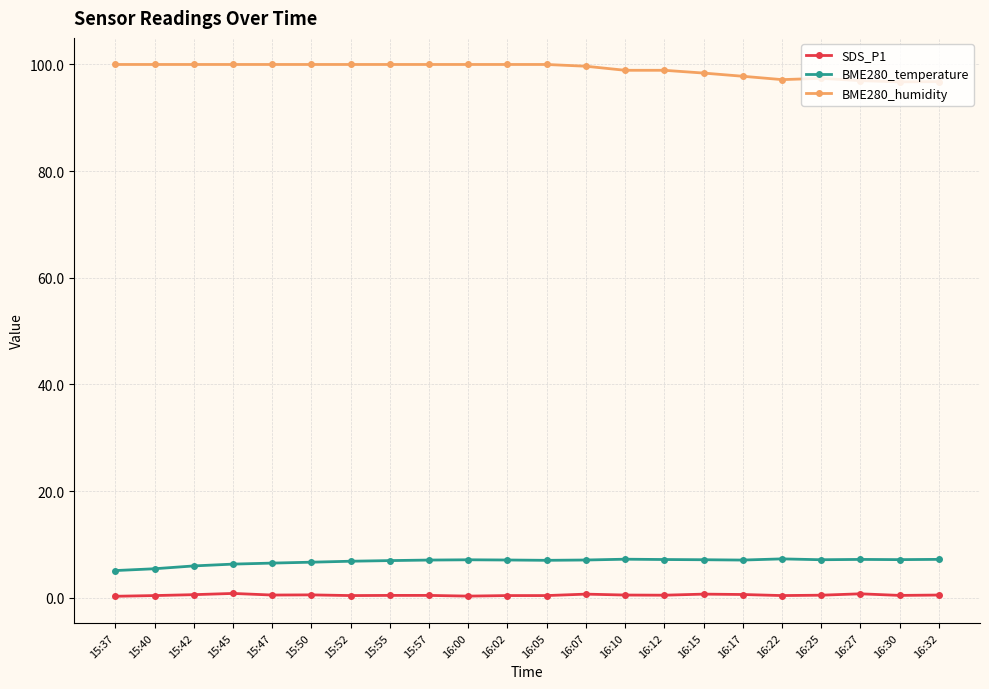

True or false: BME280_humidity and BME280_temperature intersect in this chart.

False